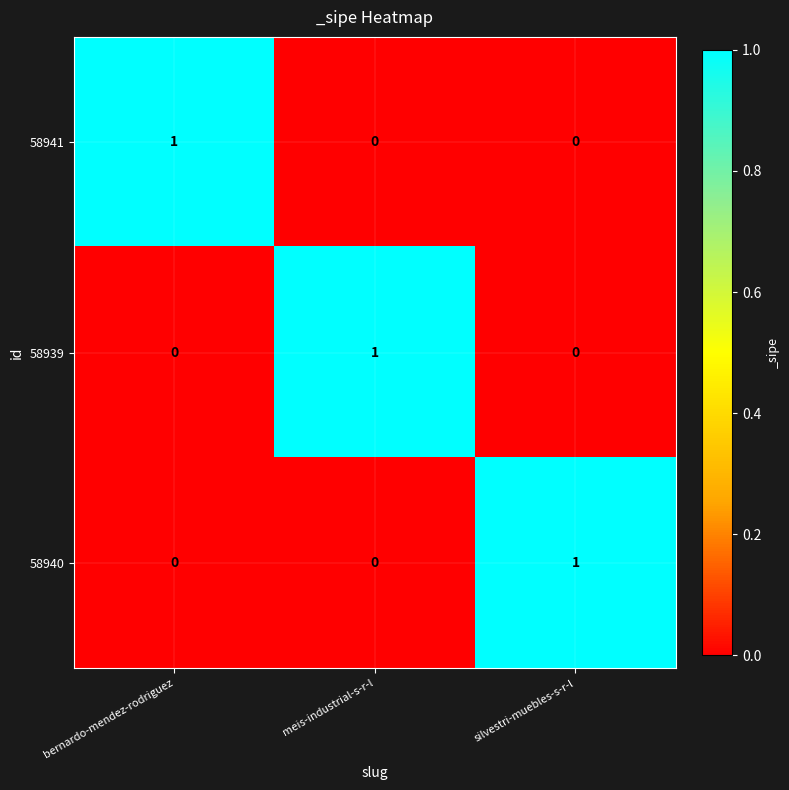

Is it true that 58940 equals 0 at meis-industrial-s-r-l?

True